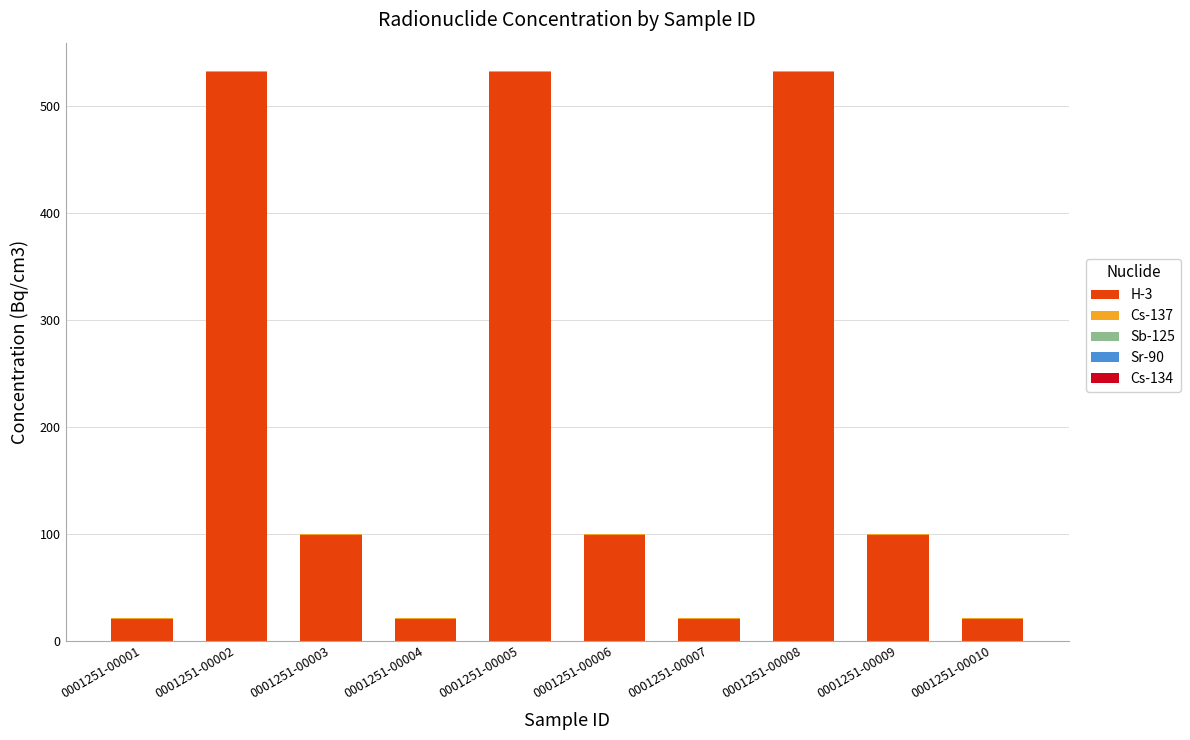

Count the number of data series in this chart.

5